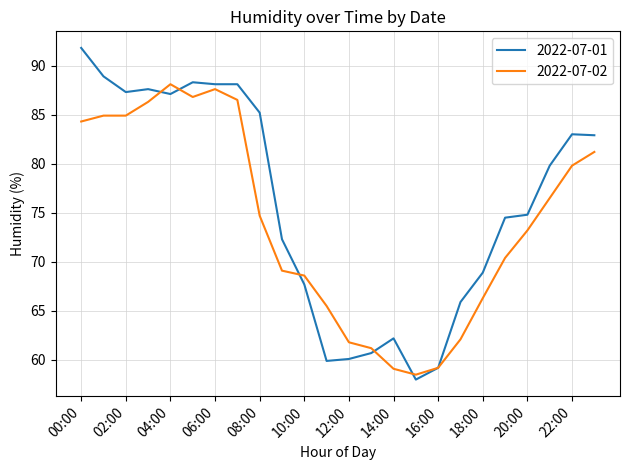

What is the difference between the second highest and second lowest values in the 2022-07-01 series?

29.7